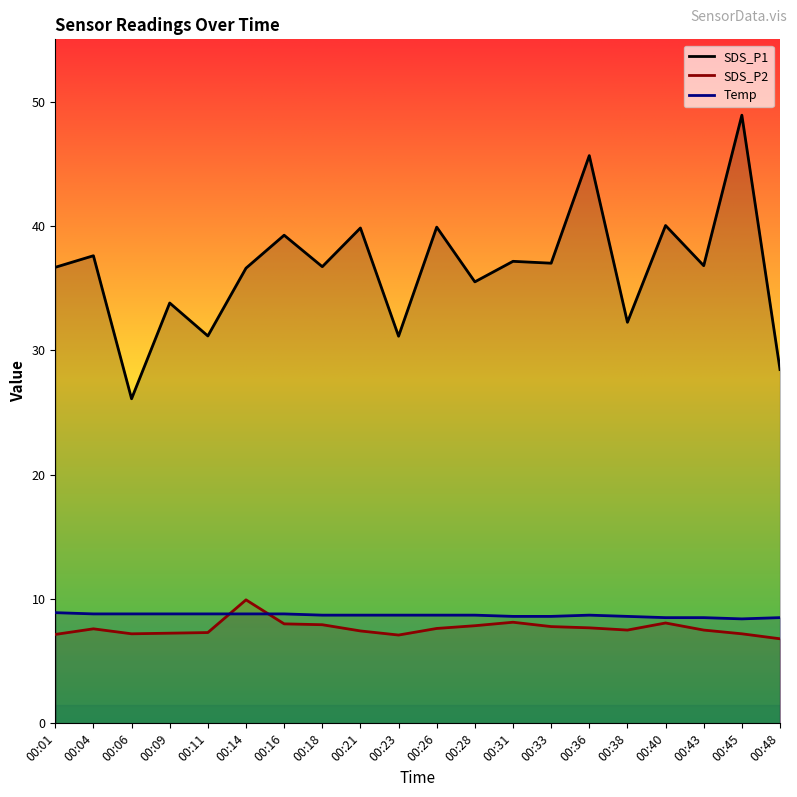

What is the difference between the highest and lowest values at 00:40?

32.0